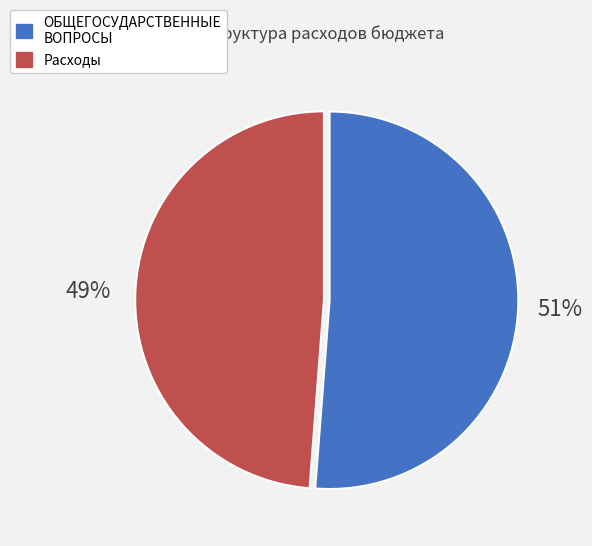

Is there any slice that represents more than half of the pie?

Yes